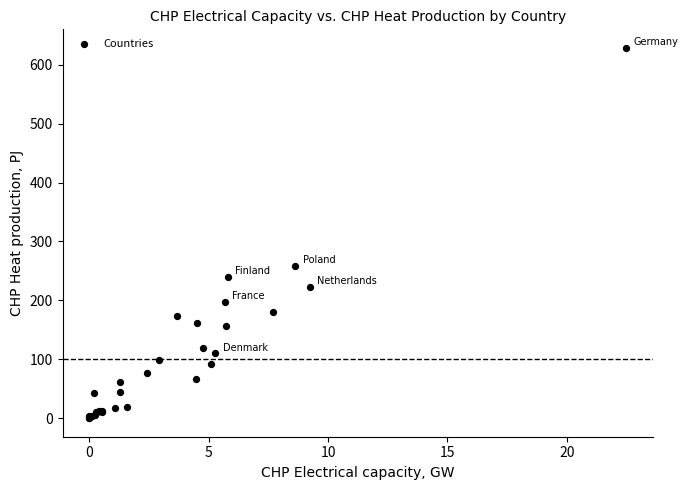

What Y value in the scatter plot is closest to 314?

258.4